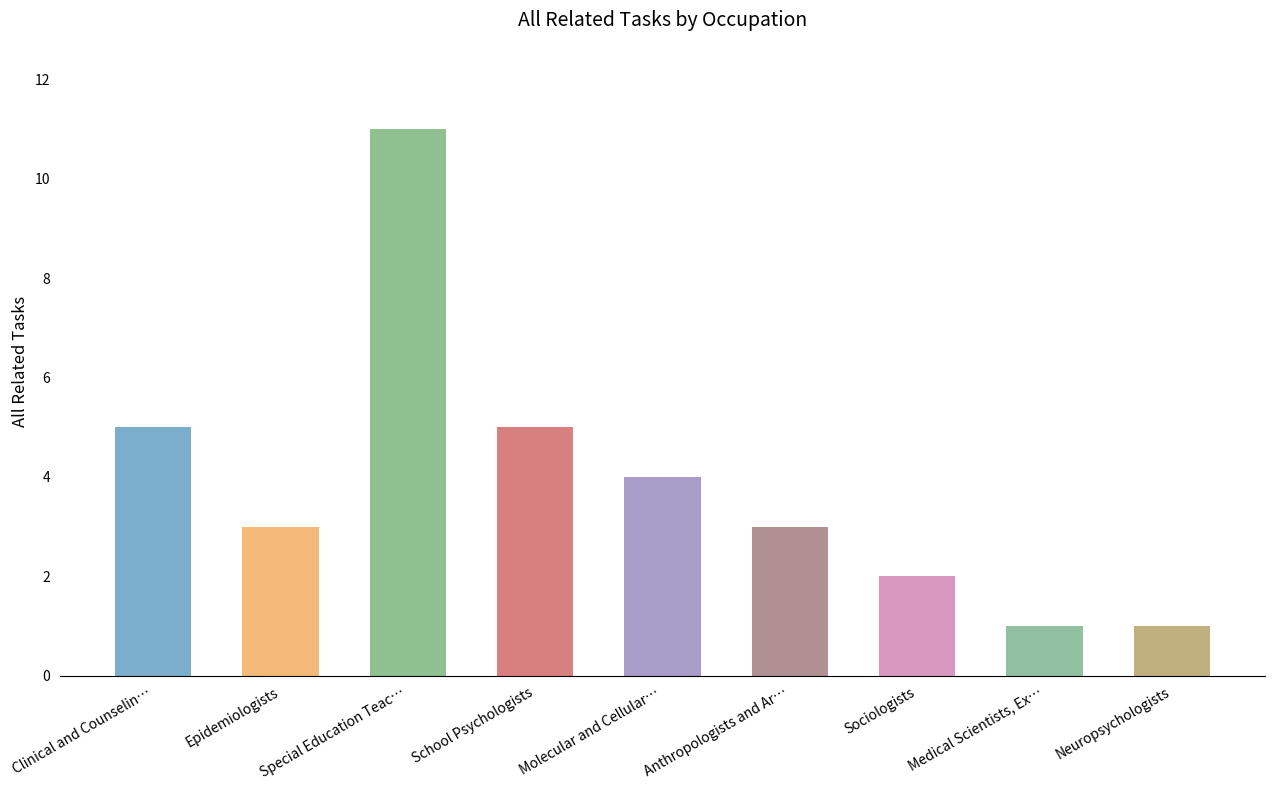

What is the label of the 4th bar from the right?

Anthropologists and Ar…